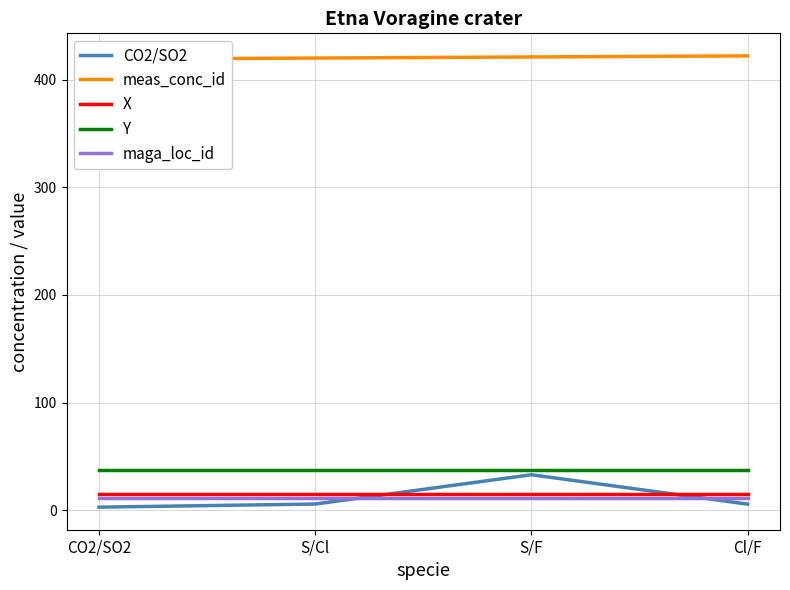

Reading left to right, what are all the values shown in this chart?

CO2/SO2: 2.9	5.8	33.0	5.7
meas_conc_id: 419.0	420.0	421.0	422.0
X: 15.0	15.0	15.0	15.0
Y: 37.8	37.8	37.8	37.8
maga_loc_id: 11.0	11.0	11.0	11.0